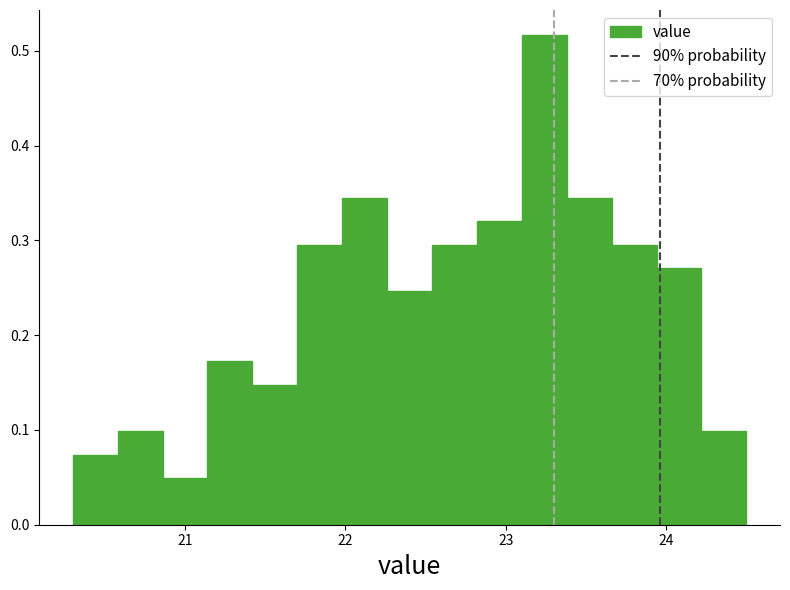

Around what value on the x-axis is the tallest bar? Give the approximate position of its centre, as read against the axis.

23.2